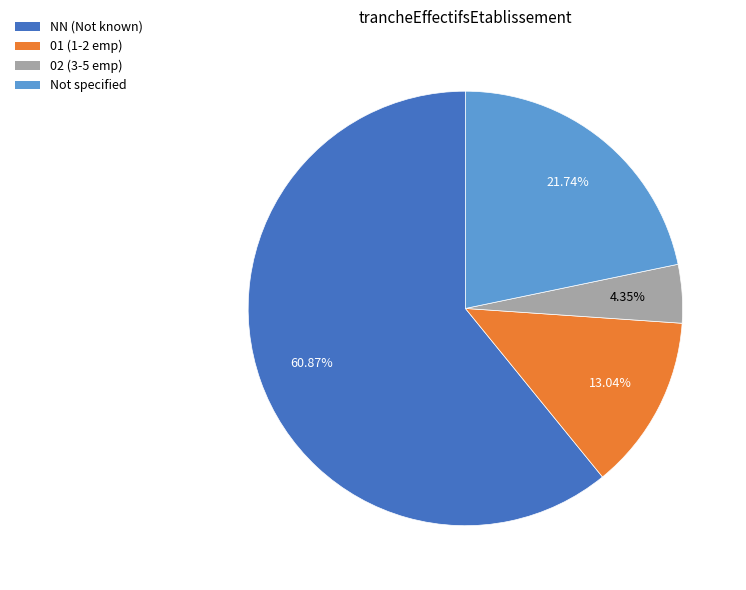

How many slices are in this pie chart?

4